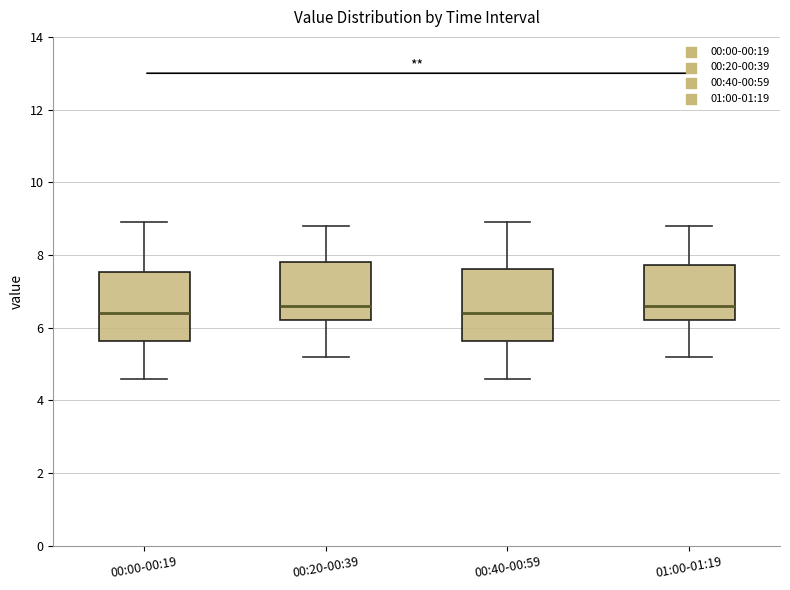

Where is the lower edge of the box for 00:00-00:19 on the y-axis? The values are not printed on the chart, so give them approximately, as read against the axis.

5.6